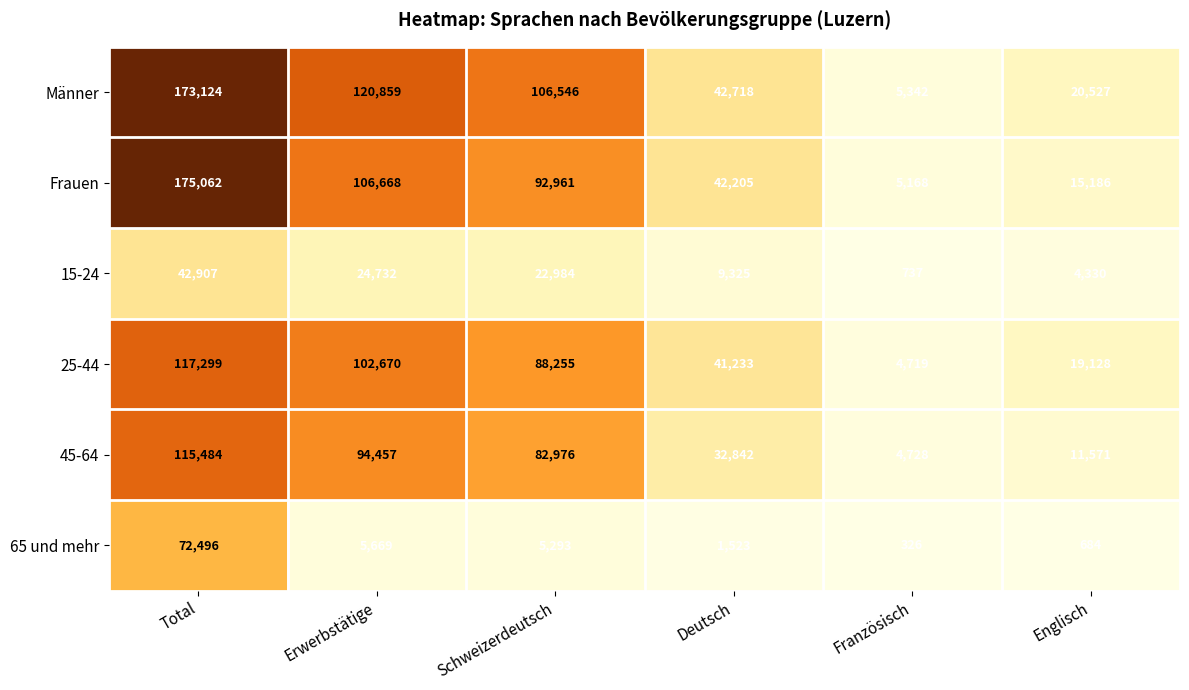

At how many categories does at least one series exceed 114277?

2